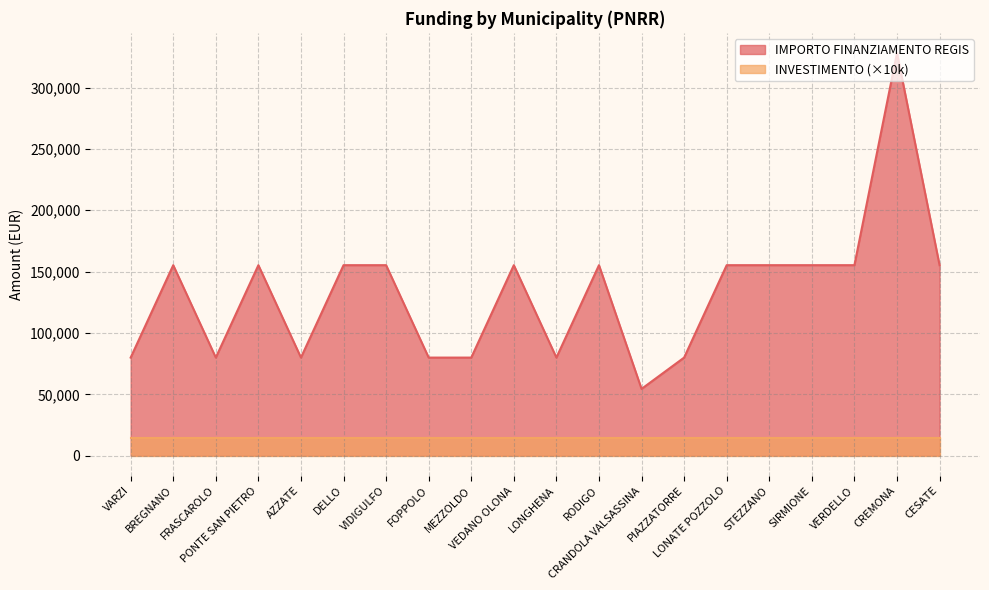

What is the difference between the maximum and second lowest values?

248238